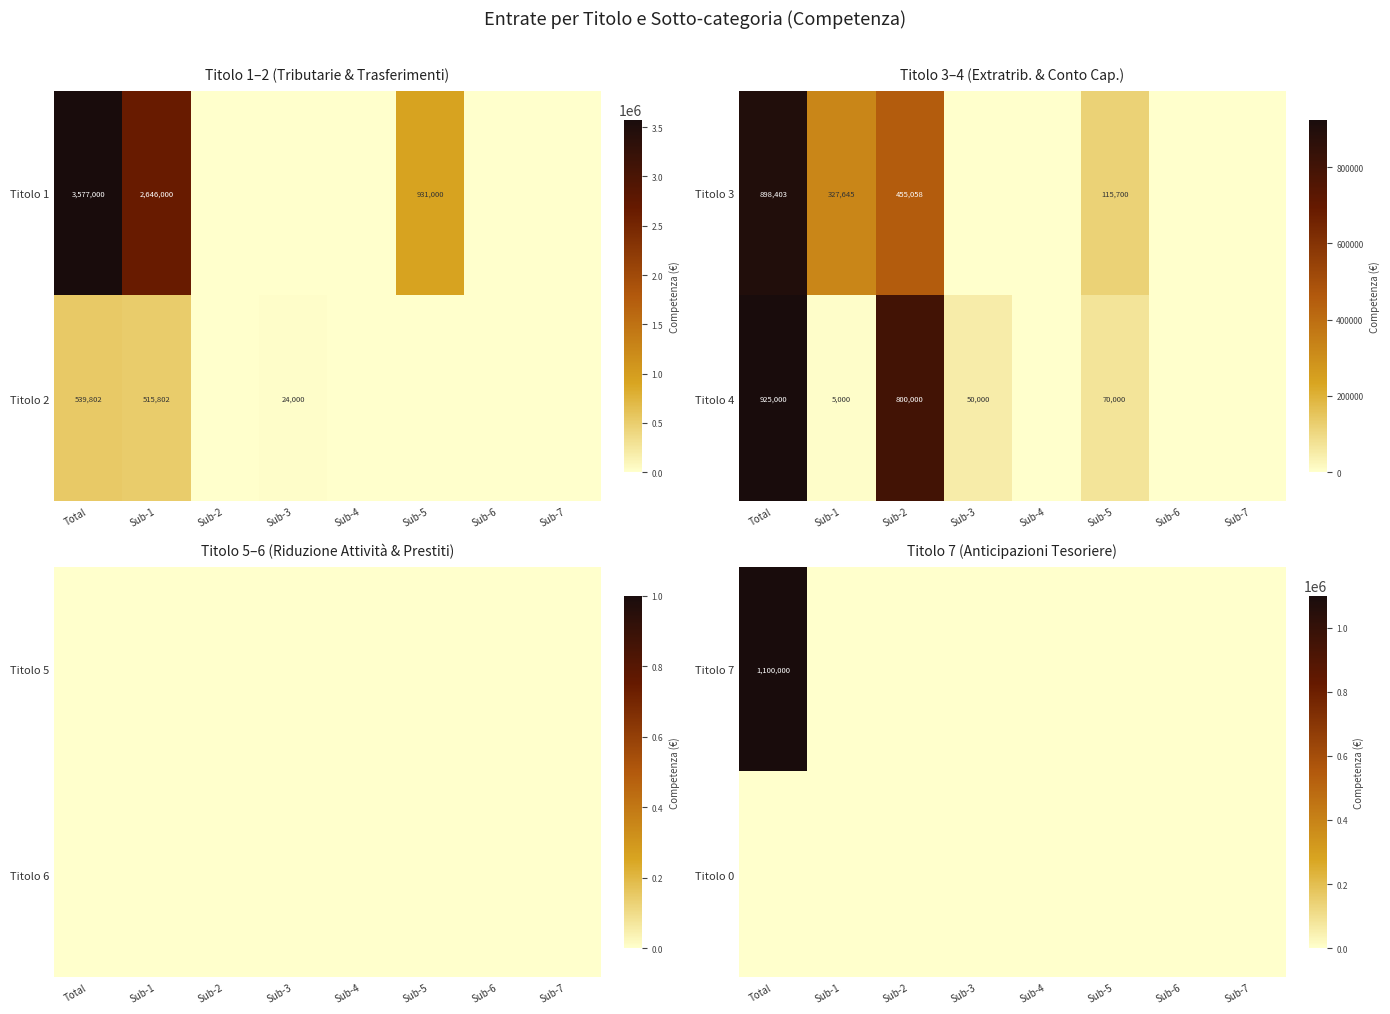

Which category has the highest value across all series?

Total